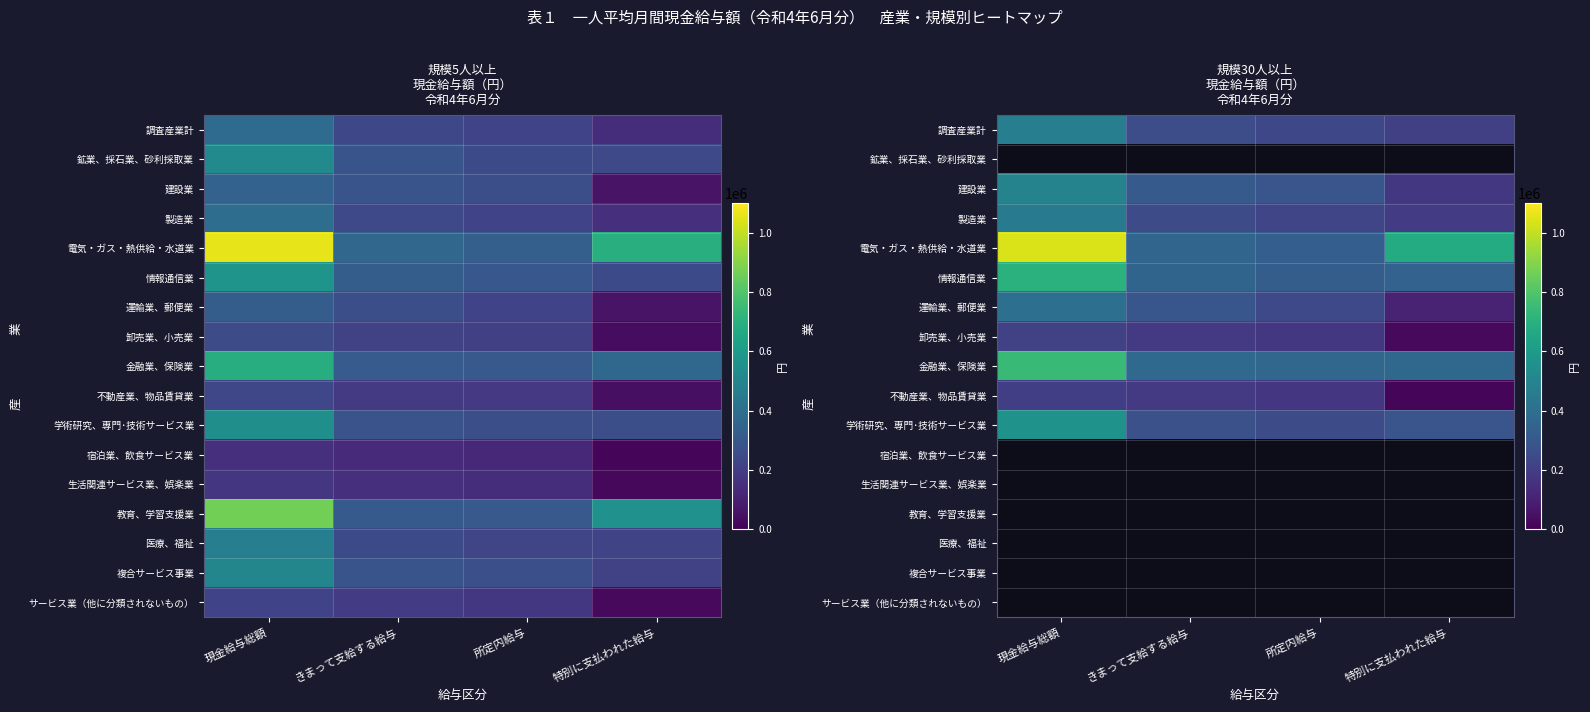

Which category has the lowest value across all series?

特別に支払われた給与